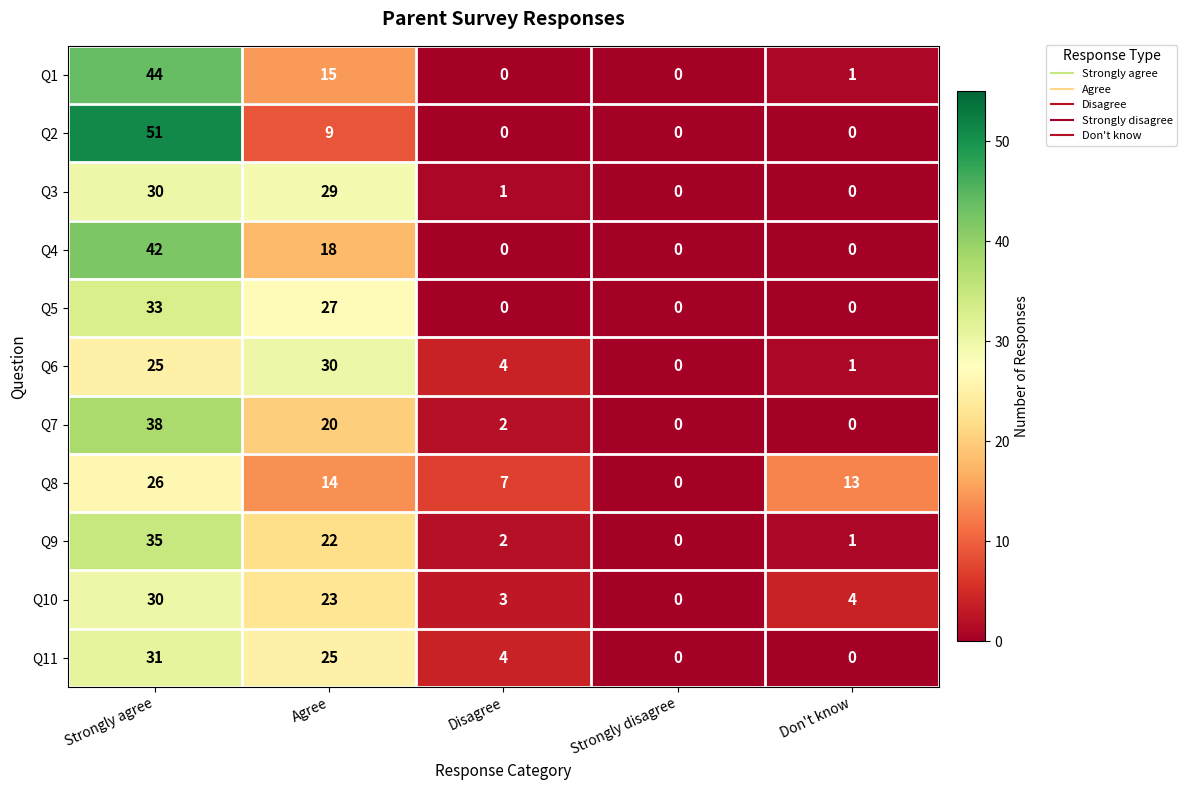

At which category is the sum across all series the highest?

Strongly agree